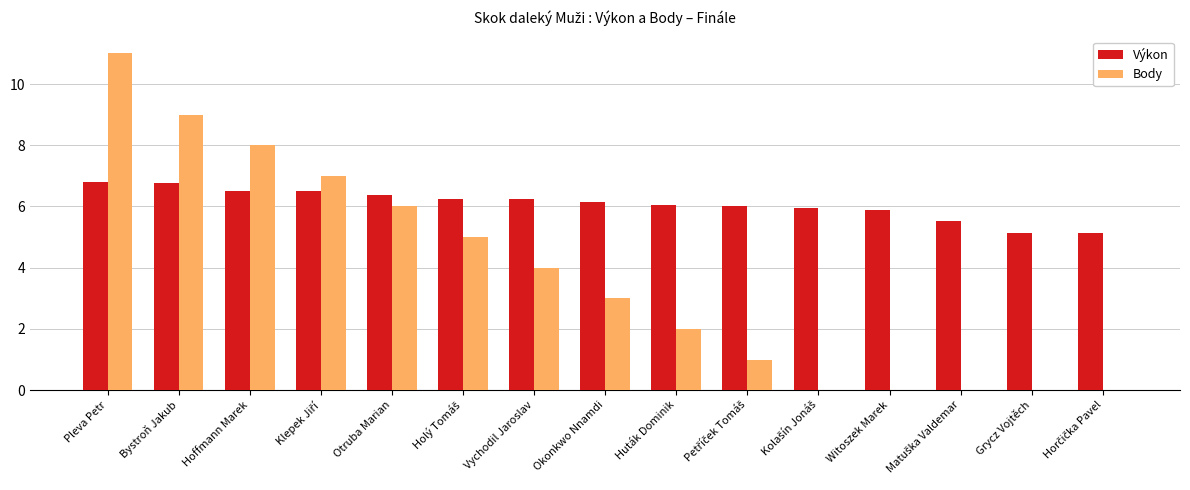

Are the bars horizontal?

No